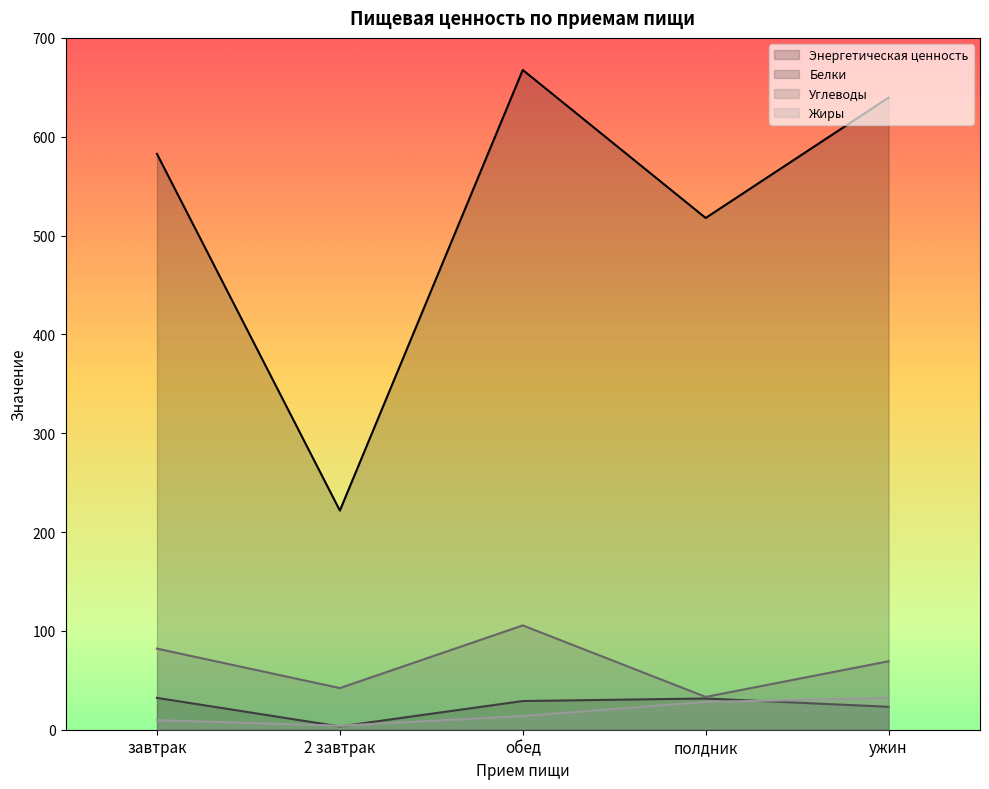

What is the sum of the Жиры values at полдник and завтрак?

37.7